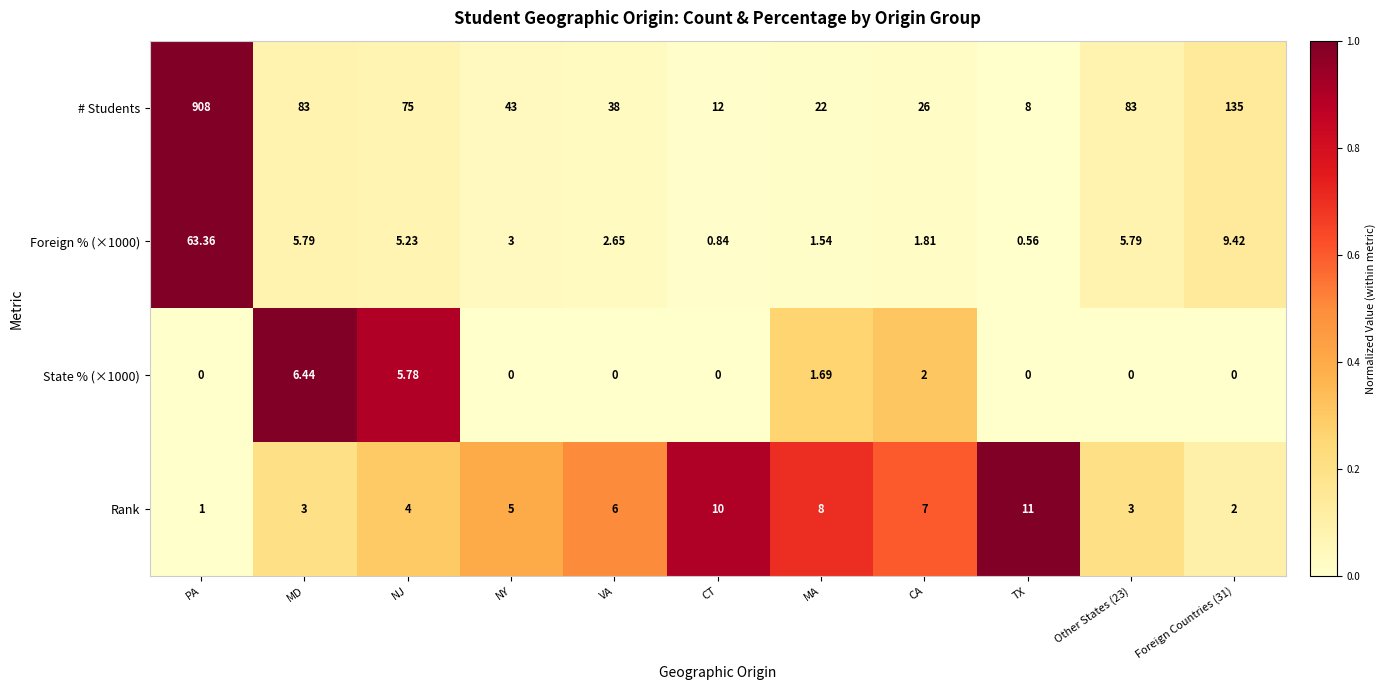

Which category has the highest value in the Rank series?

TX